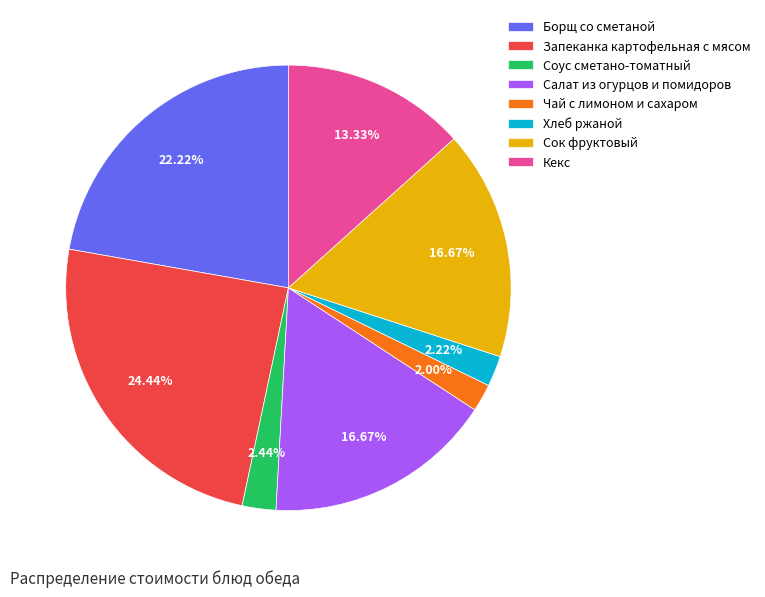

How many segments does this pie chart have?

8